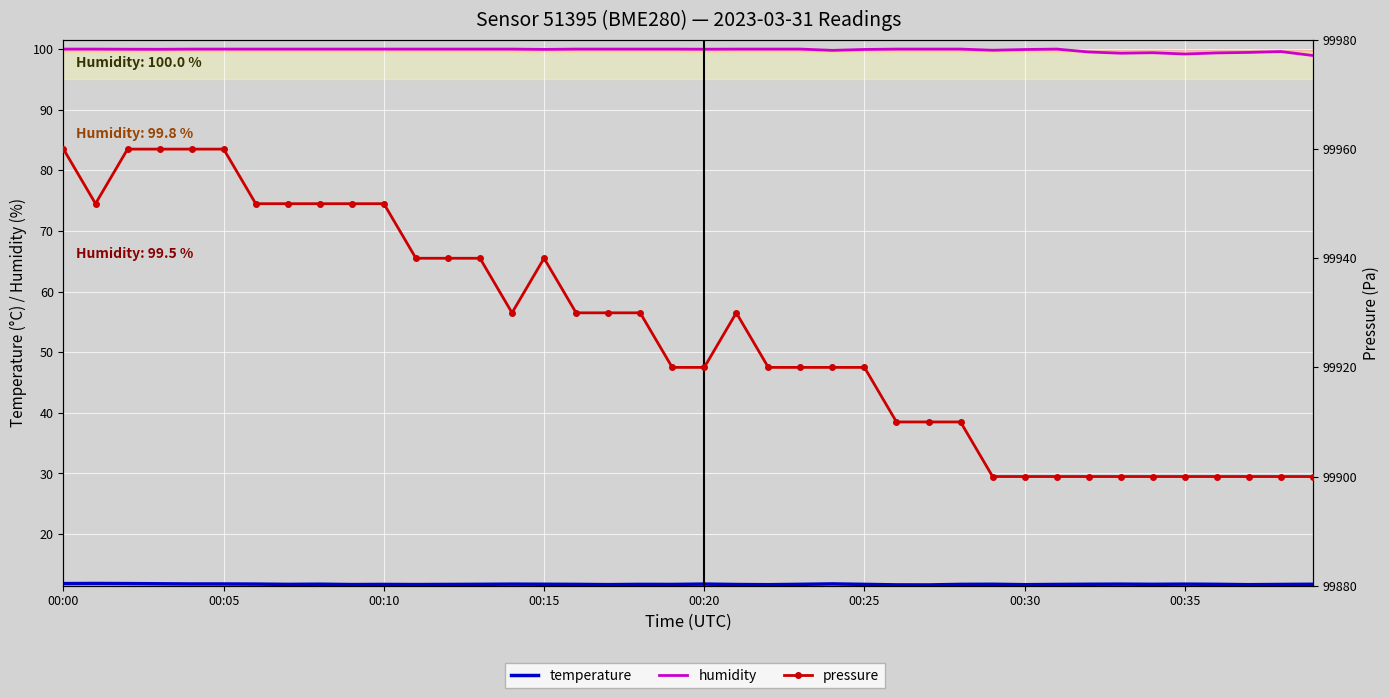

True or false: pressure and humidity cross at least once.

False